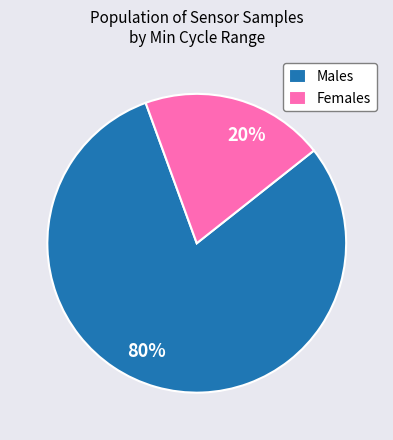

What percentage is the 80% slice, to the nearest percent?

80%